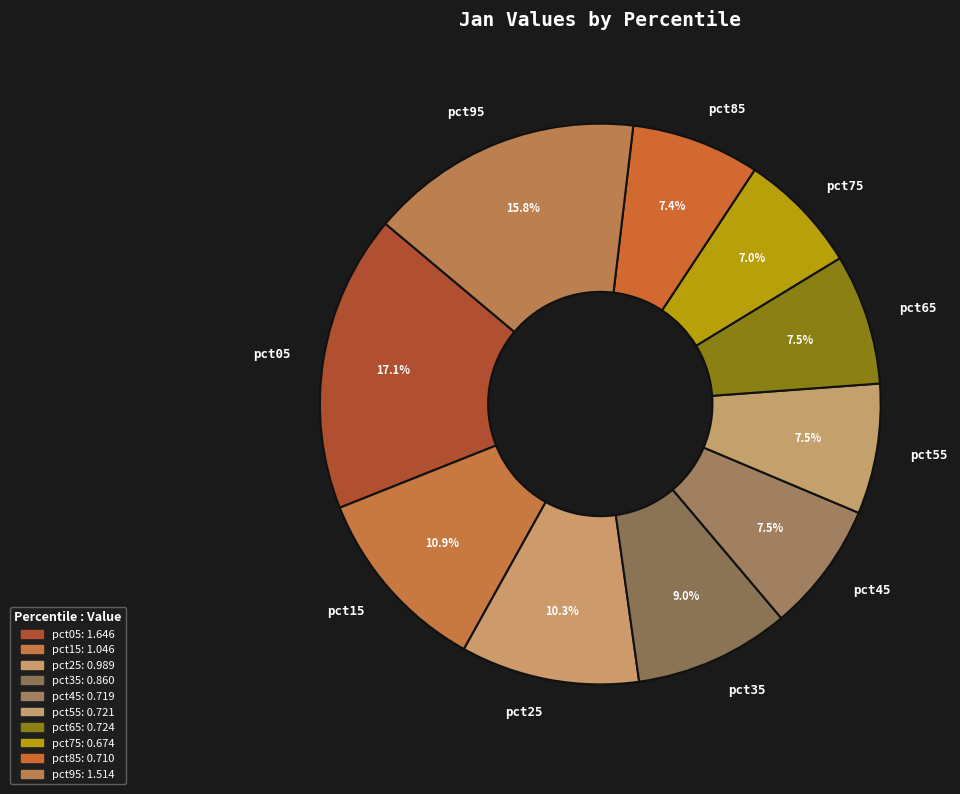

How many segments does this pie chart have?

10